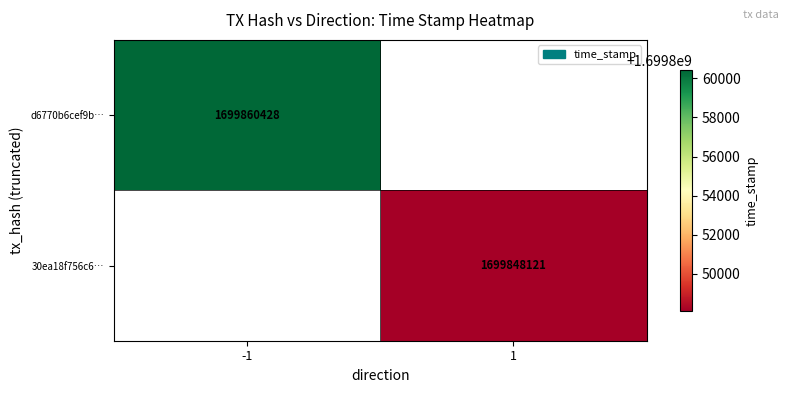

The value of d6770b6cef9b… at -1 is 2620469857. True or false?

False